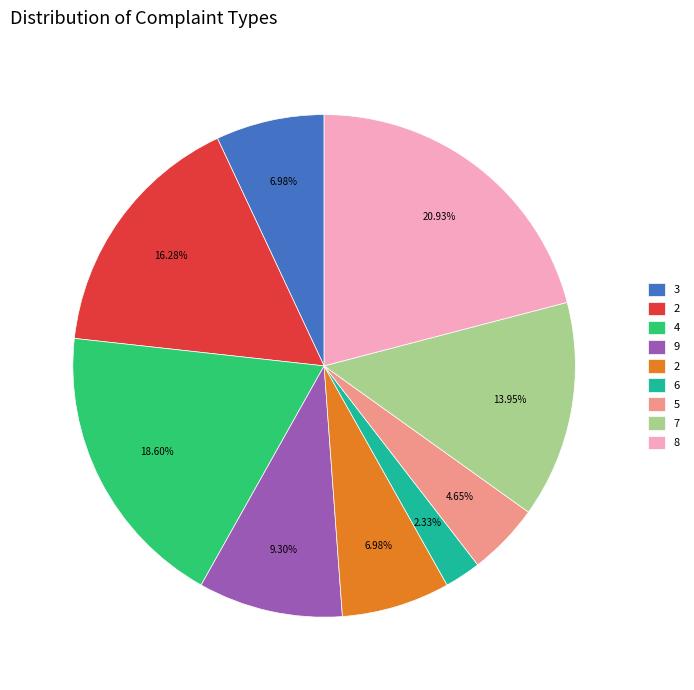

Is there a majority slice in this chart?

No